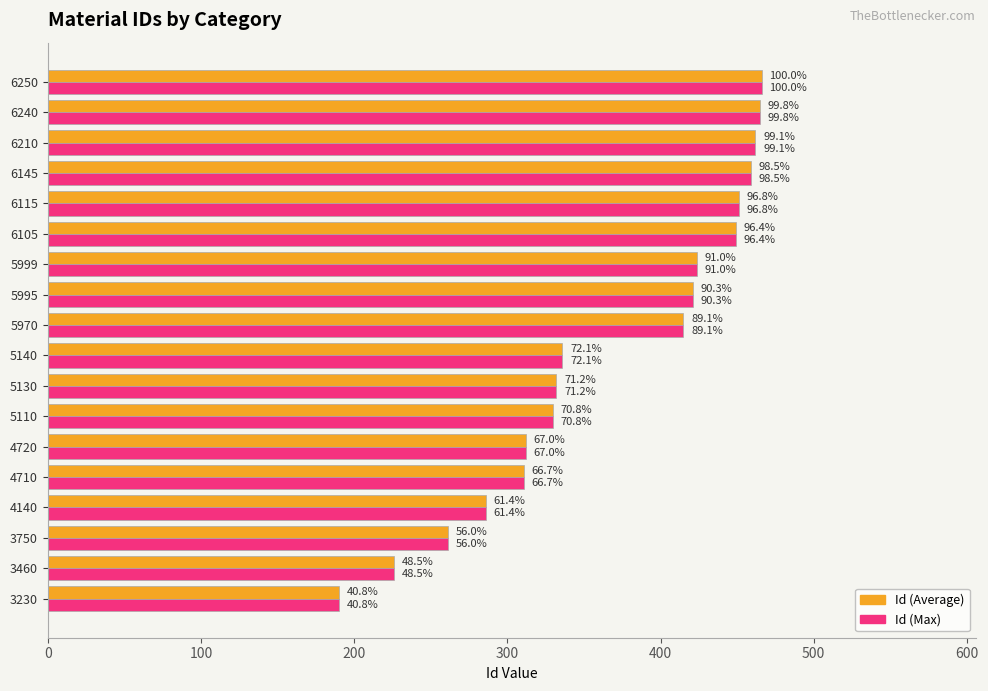

Which series has the largest total across all categories?

Id (Average)